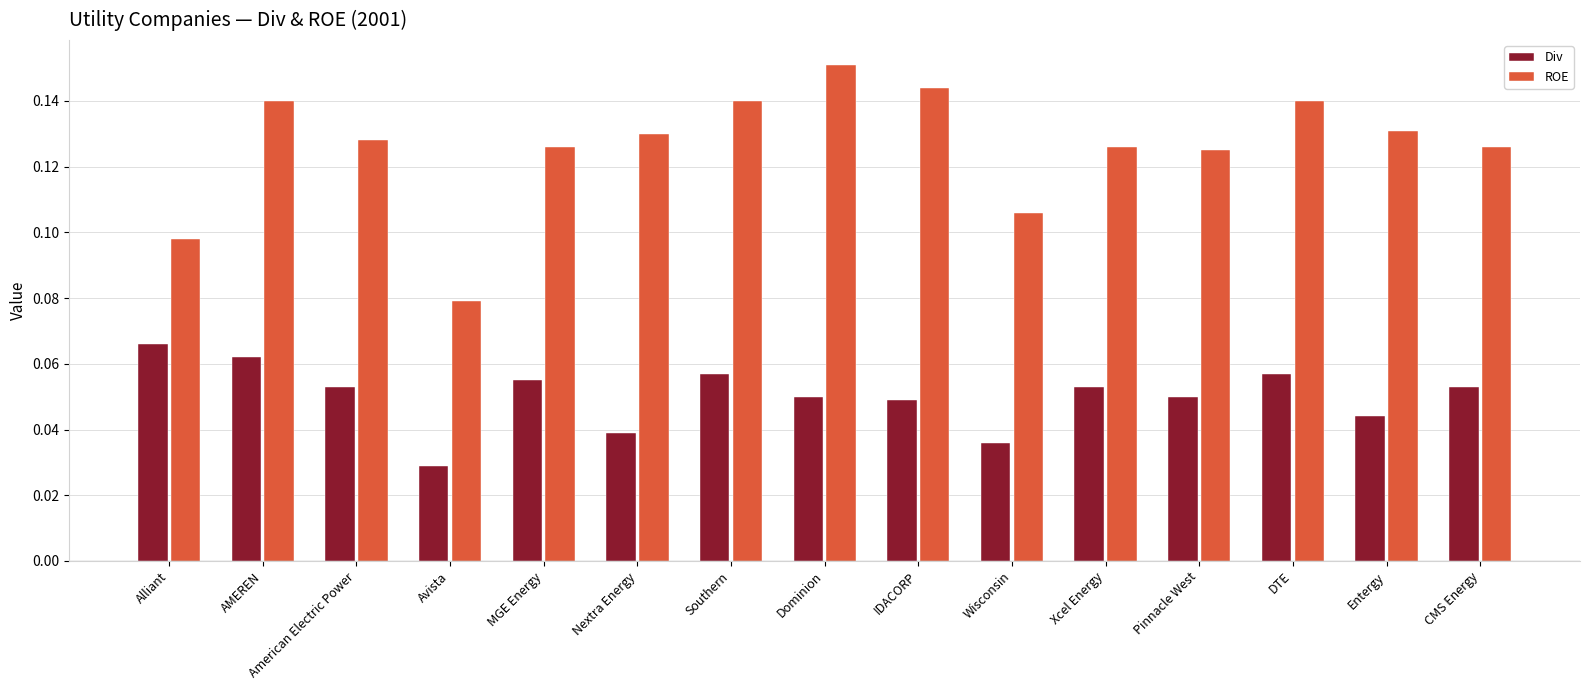

At which label is ROE closest to 0?

Avista